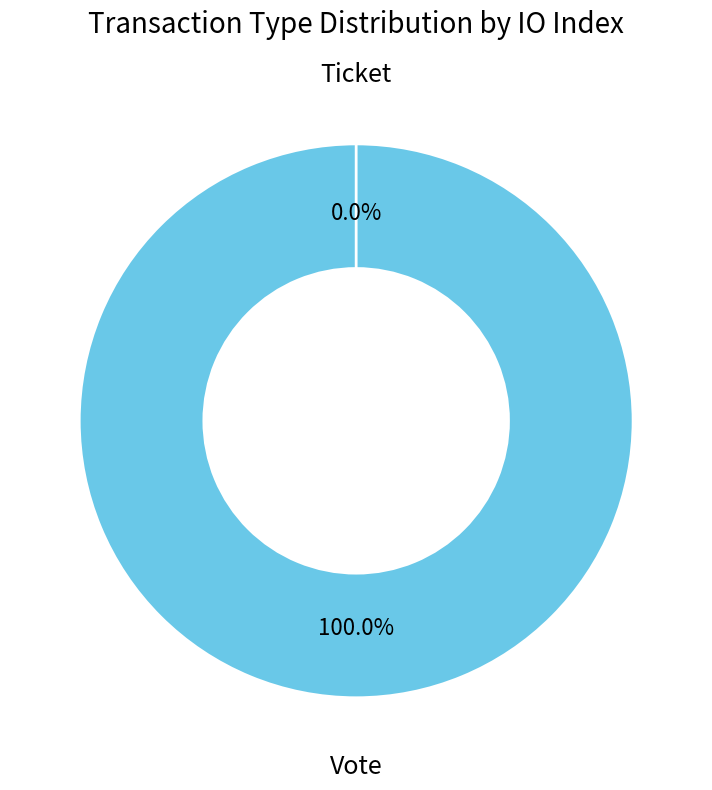

How much of the chart is everything except Ticket?

100.0%